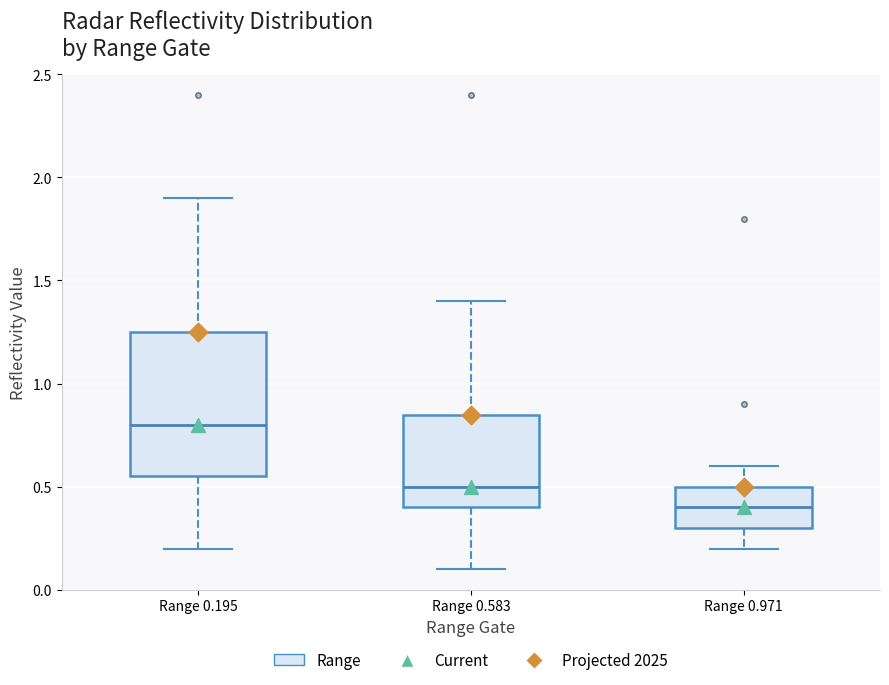

Which box has the highest median line?

Range 0.195